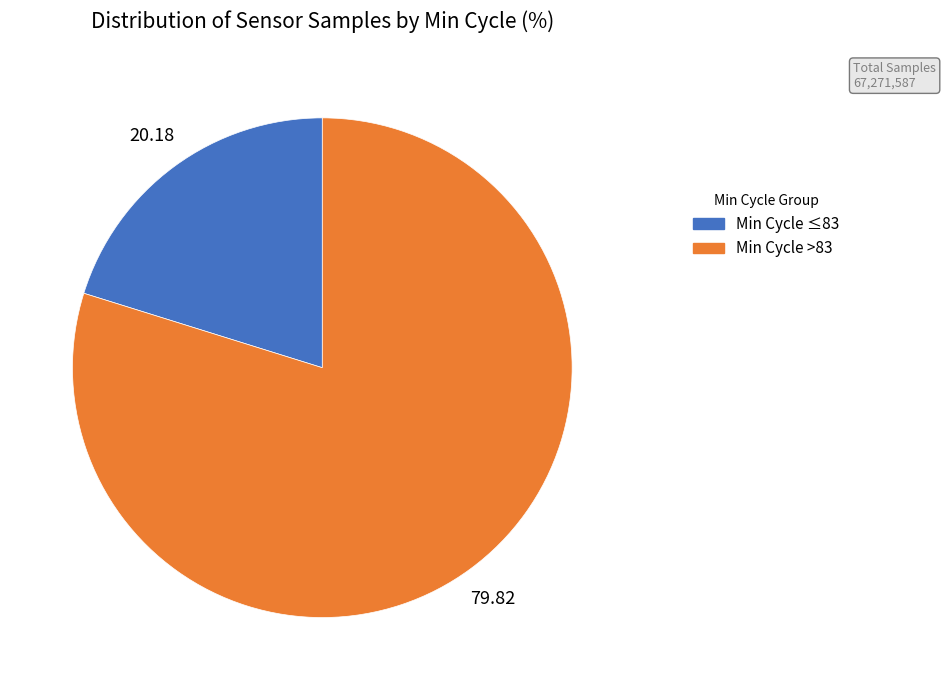

Is there a majority slice in this chart?

Yes